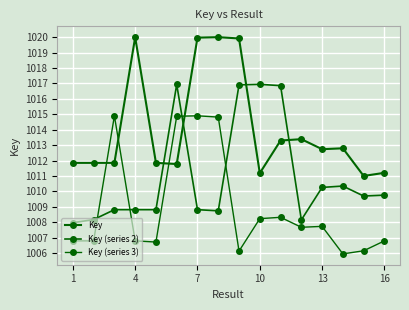

Reading left to right, transcribe all the data shown in this chart.

Key: 1011.8	1011.8	1011.8	1020.0	1011.8	1011.8	1020.0	1020.0	1019.9	1011.2	1013.3	1013.4	1012.7	1012.8	1011.0	1011.2
Key (series 2): 1008.0	1008.2	1008.8	1008.8	1008.8	1016.9	1008.8	1008.7	1016.9	1016.9	1016.9	1008.1	1010.3	1010.3	1009.7	1009.8
Key (series 3): 1006.8	1006.8	1014.9	1006.8	1006.7	1014.9	1014.9	1014.8	1006.1	1008.2	1008.3	1007.7	1007.7	1005.9	1006.1	1006.8